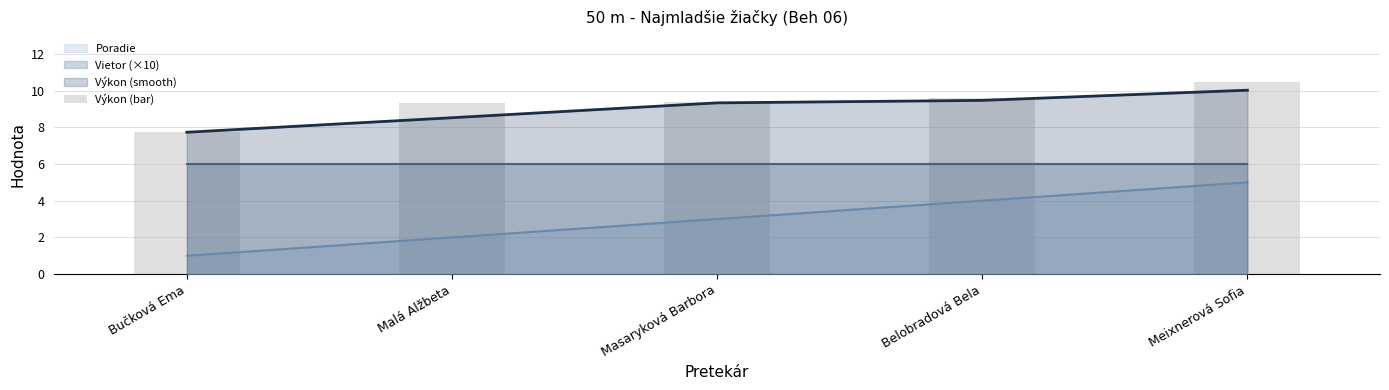

Which has a higher value, Belobradová Bela or Meixnerová Sofia?

Meixnerová Sofia